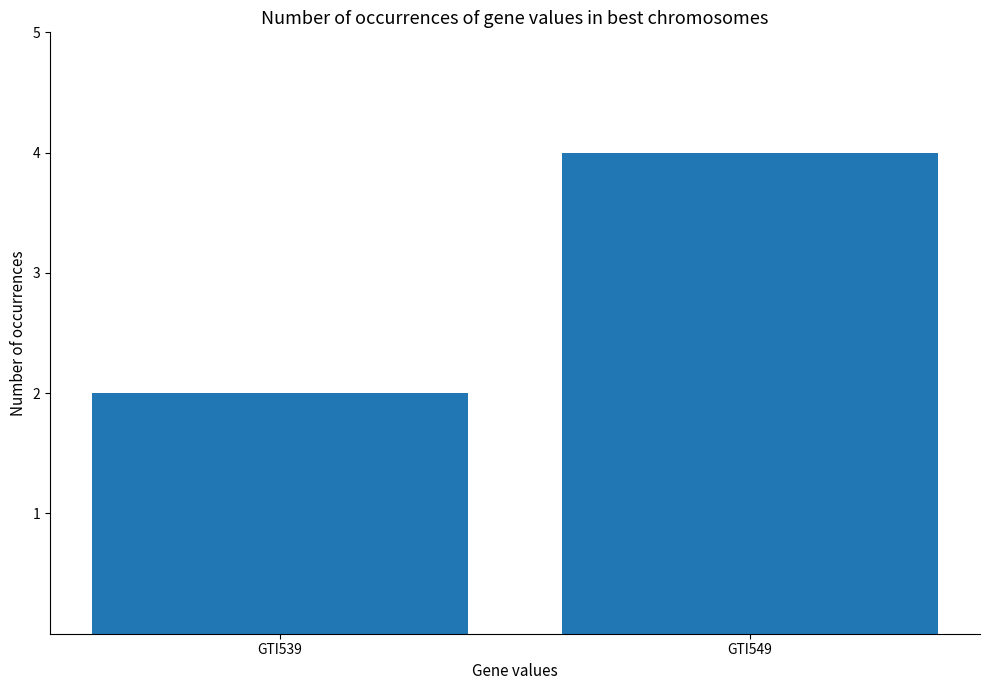

How many data points are less than 4?

1